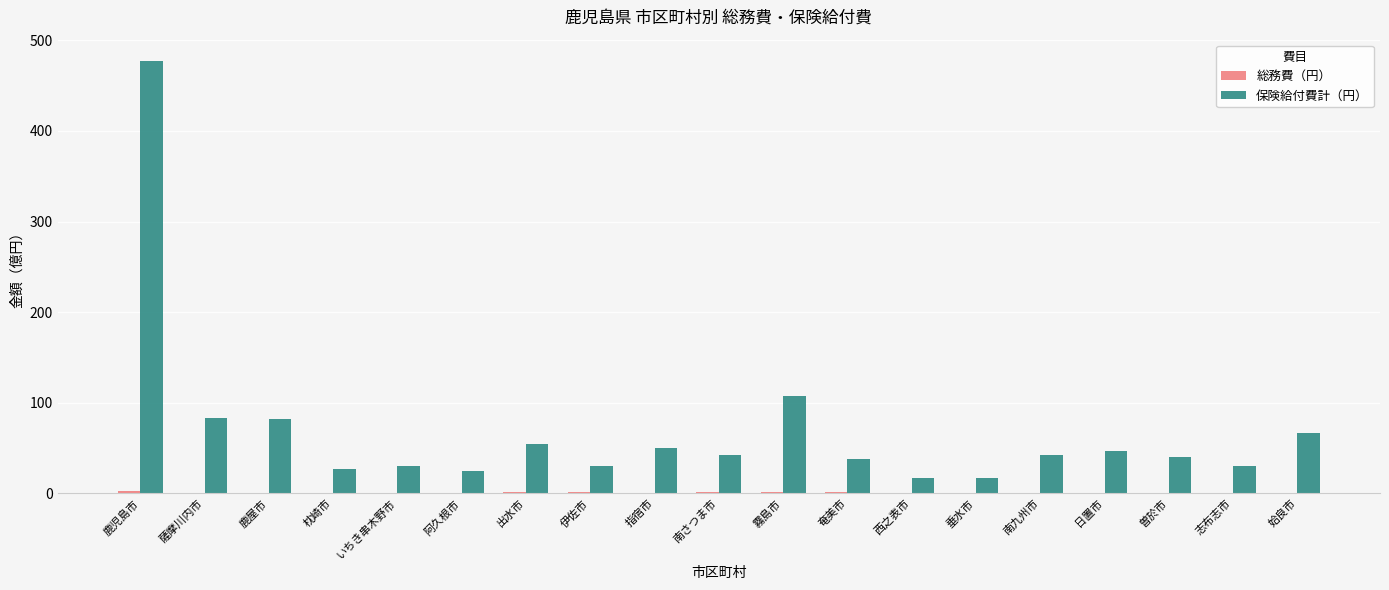

What is the spread (max minus min) of values at 霧島市?

106.5